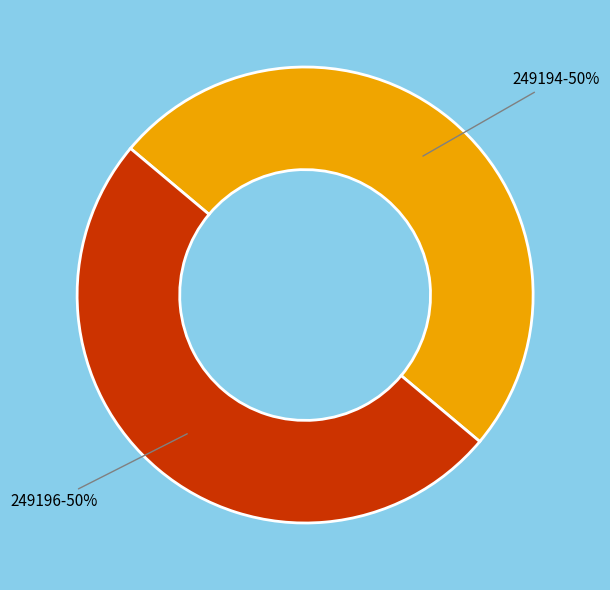

To the nearest percent, what is the average slice percentage?

50%